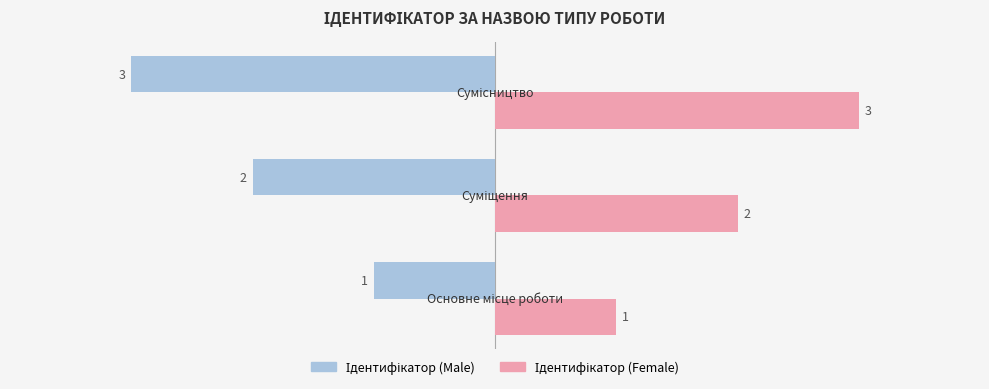

What is the minimum value shown in the chart?

-3